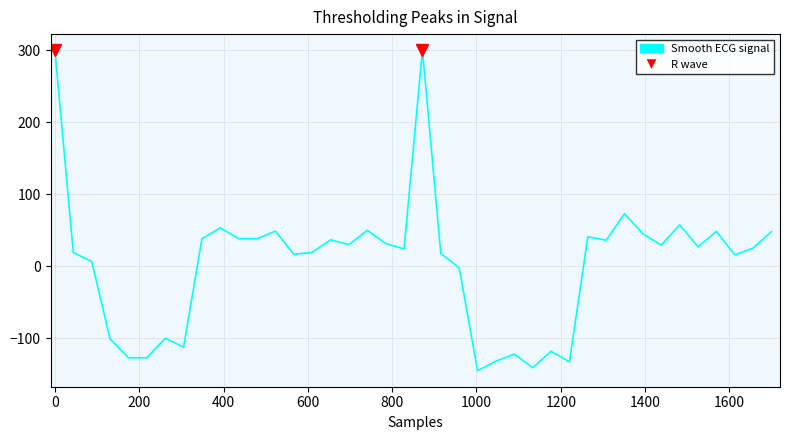

Does the chart have visible grid lines?

Yes